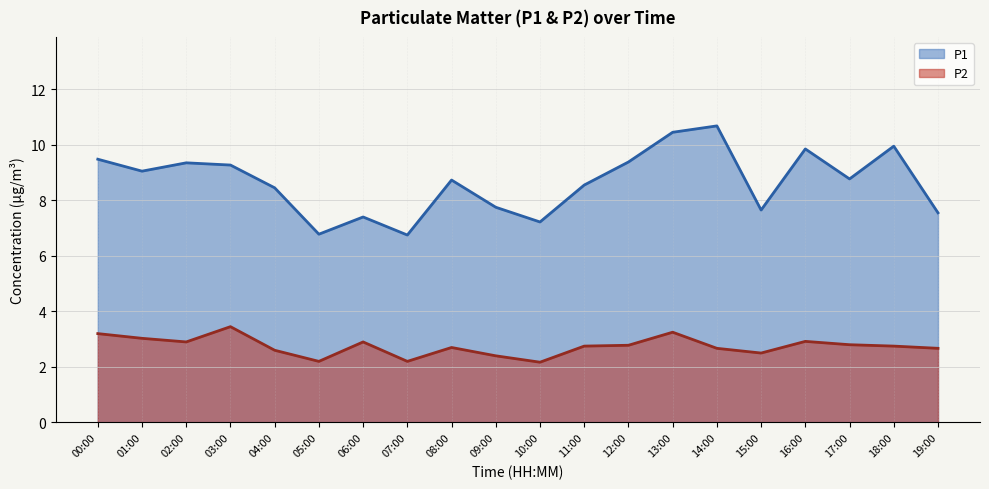

What is the label of the 3rd point from the left?

02:00